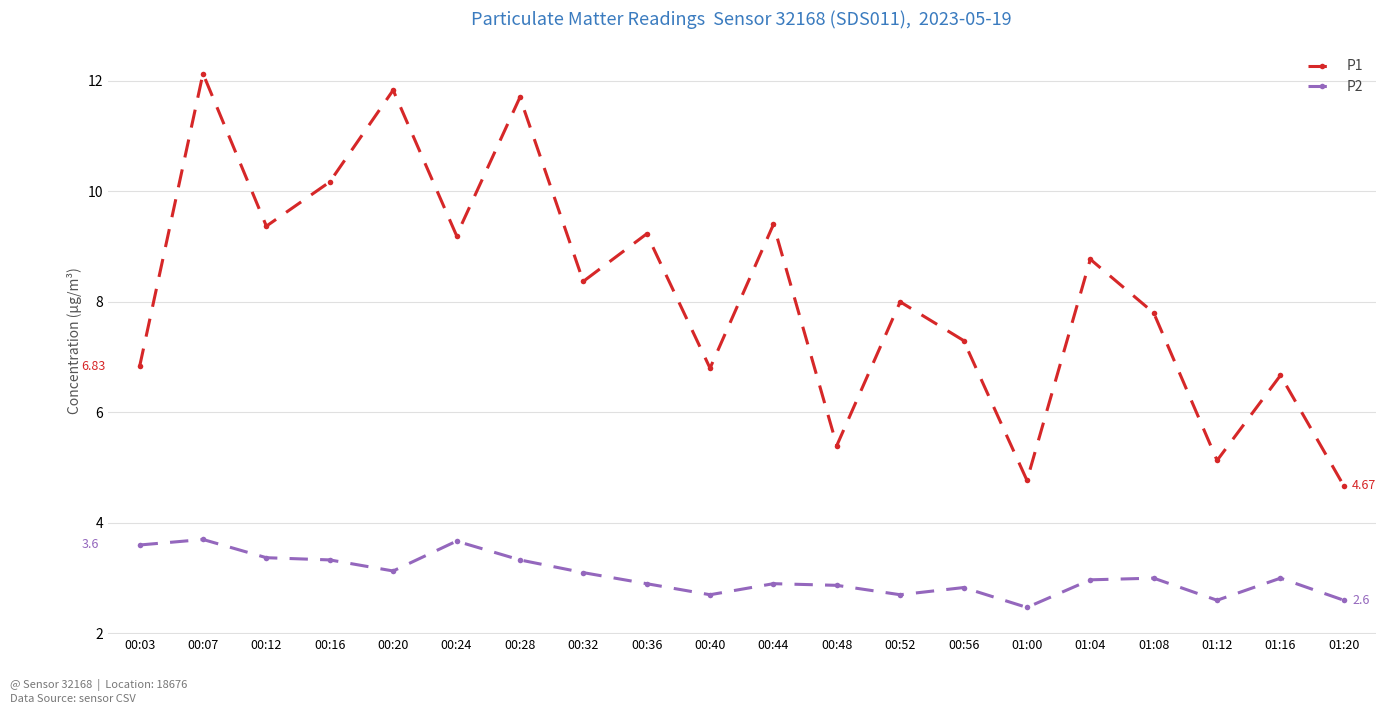

What is the label of the 19th point from the left?

01:16